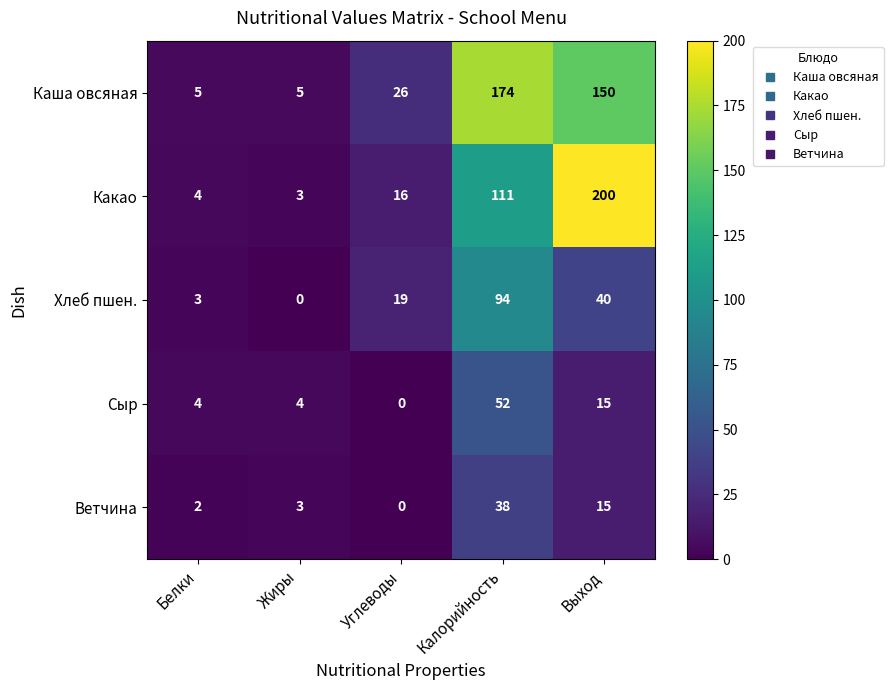

The Сыр series shows 2 at Белки. True or false?

False